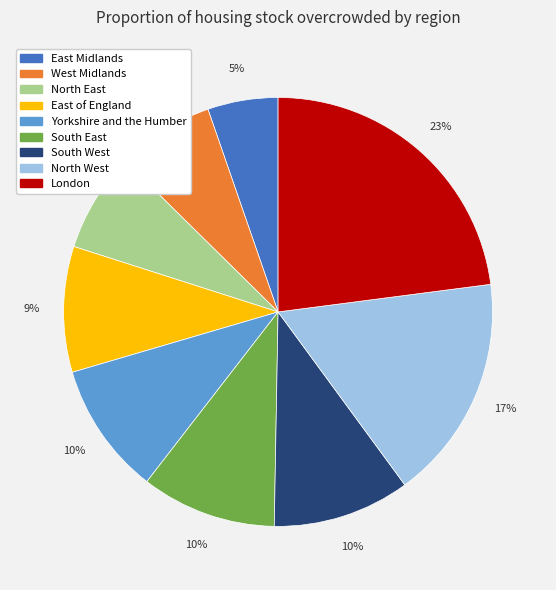

Does East of England account for over 50% of the chart?

No